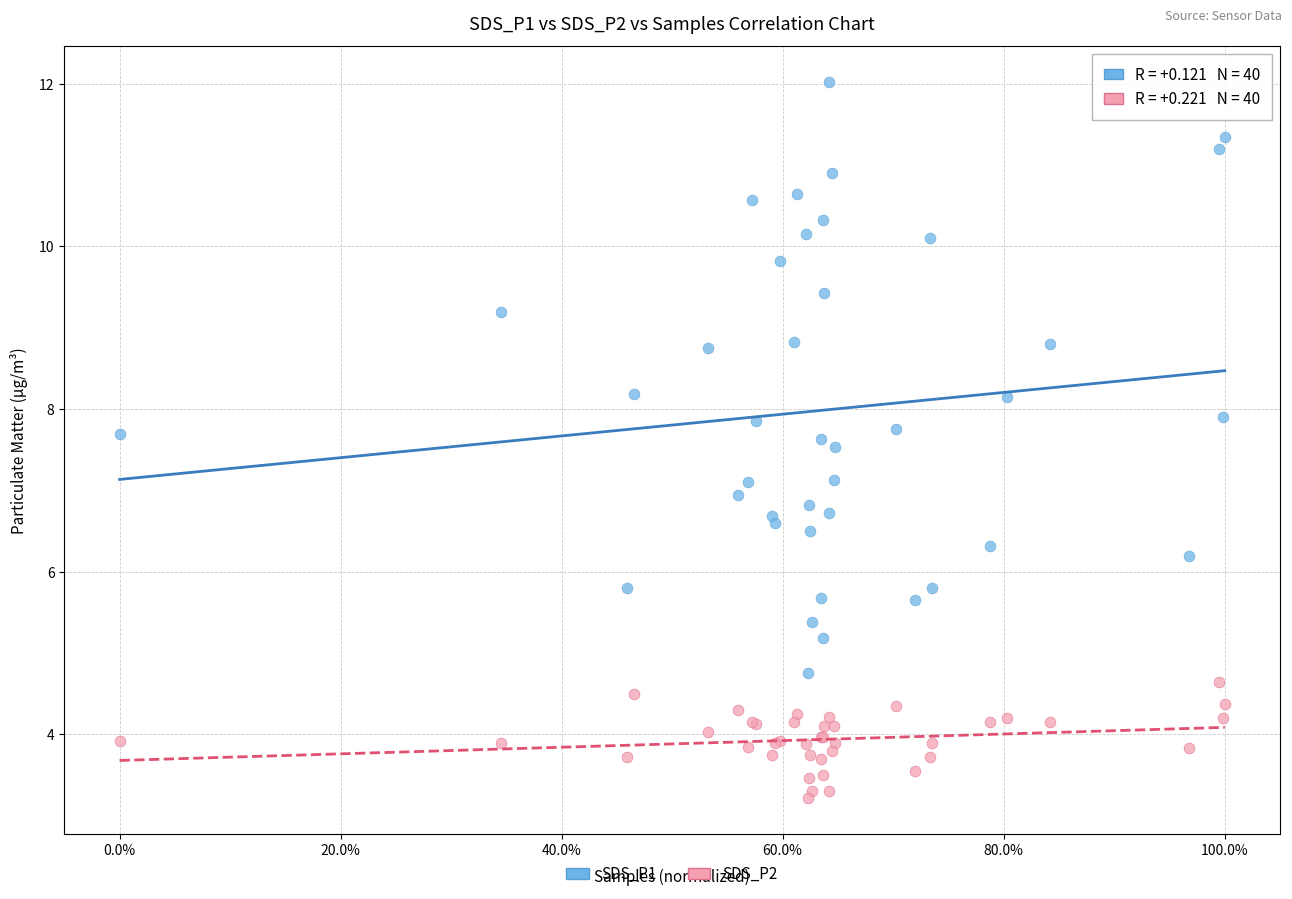

Which series has the largest Y range (max minus min)?

SDS_P1